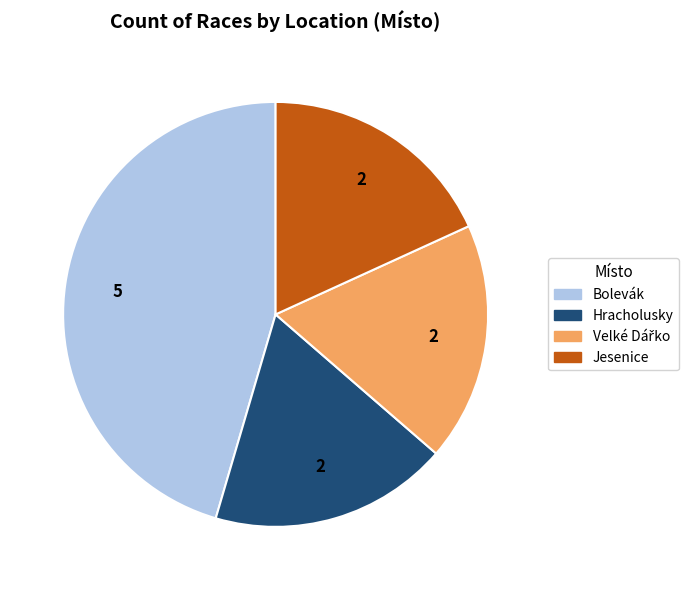

Do Hracholusky and Jesenice together represent more than half of the pie?

No